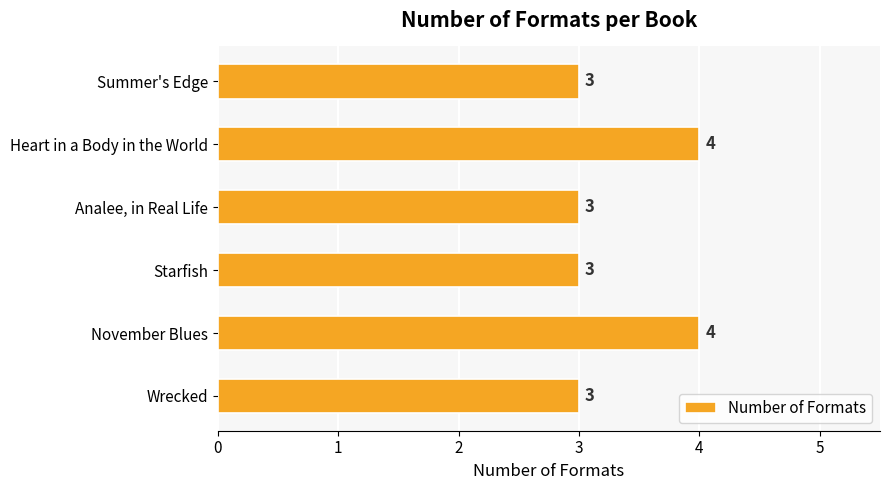

What is the minimum value shown in the chart?

3